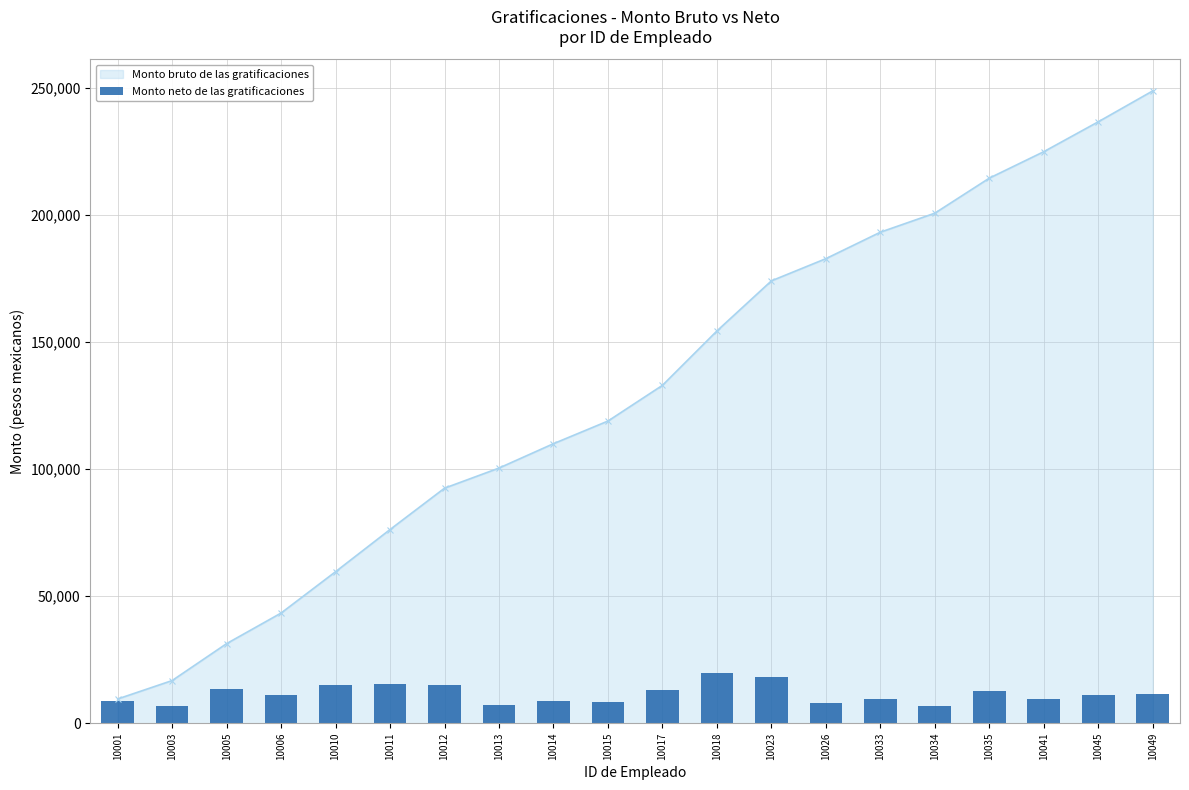

Between 10045 and 10026, which is larger?

10045